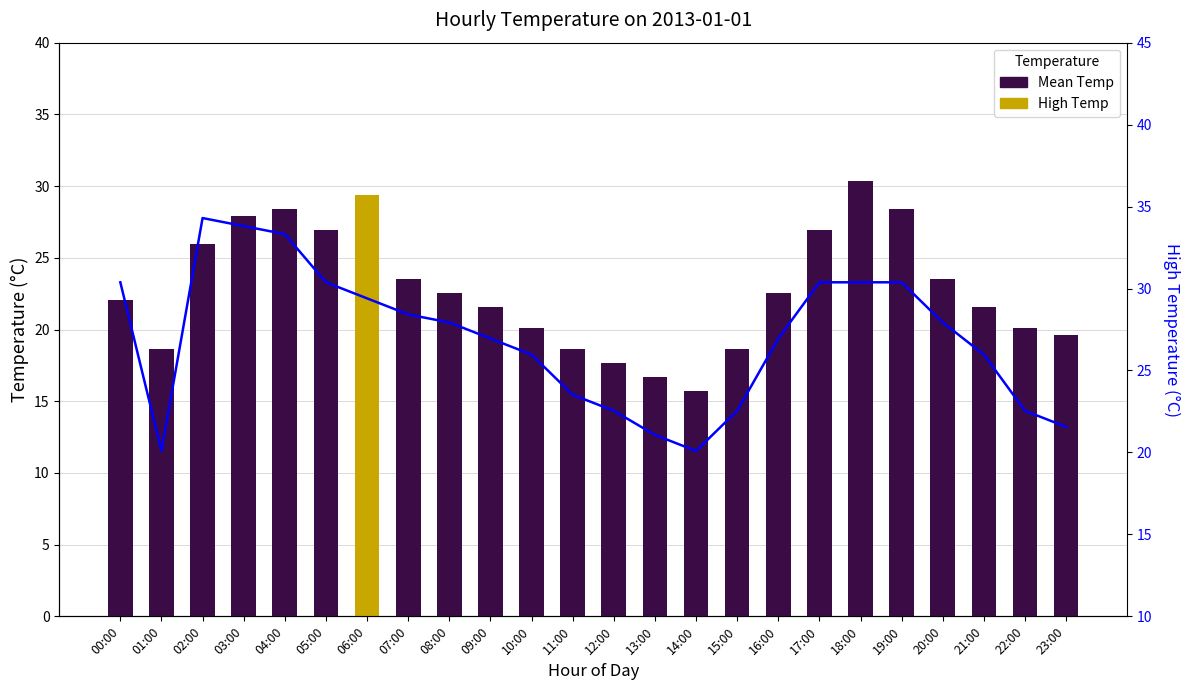

Does the chart contain any negative values?

No